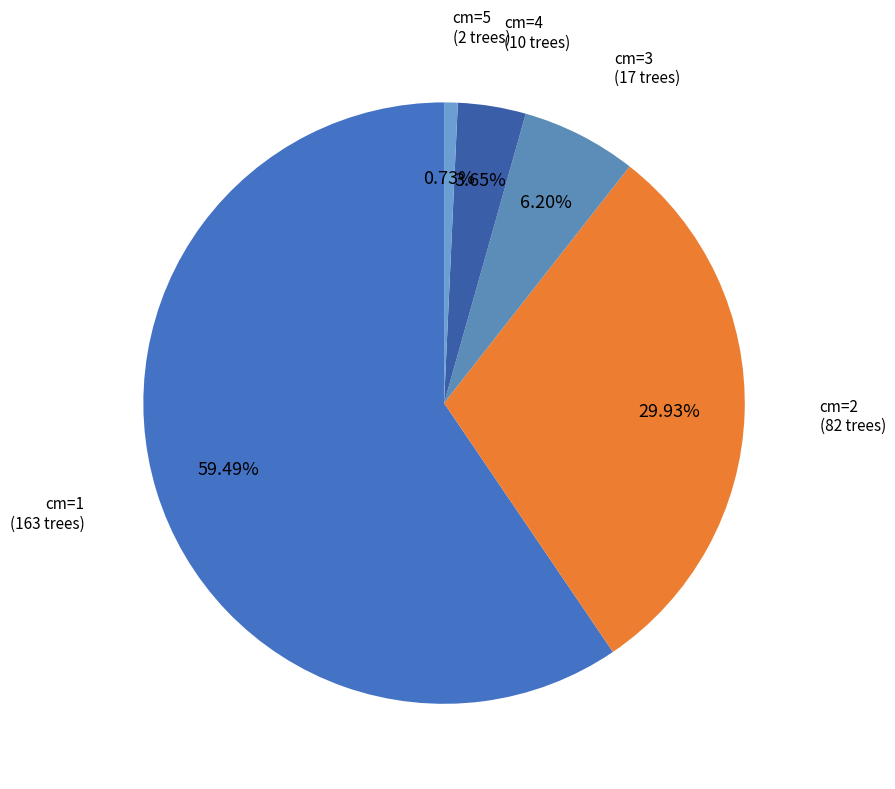

Which category accounts for the majority?

1